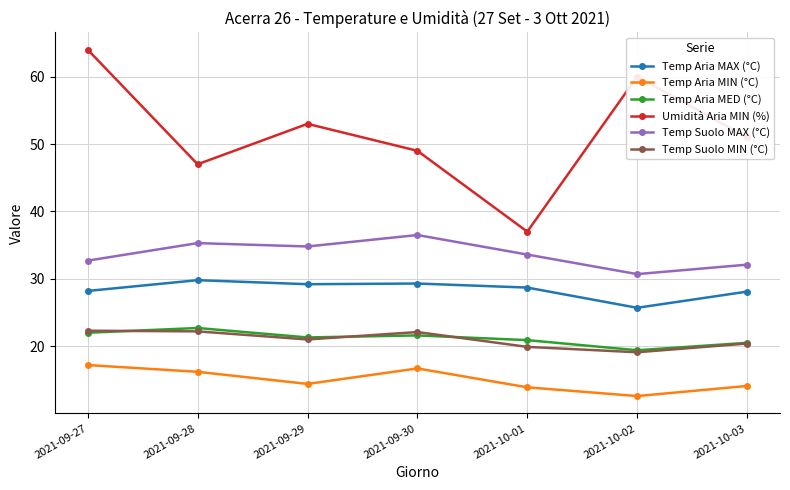

Which series has the largest range (max minus min)?

Umidità Aria MIN (%)